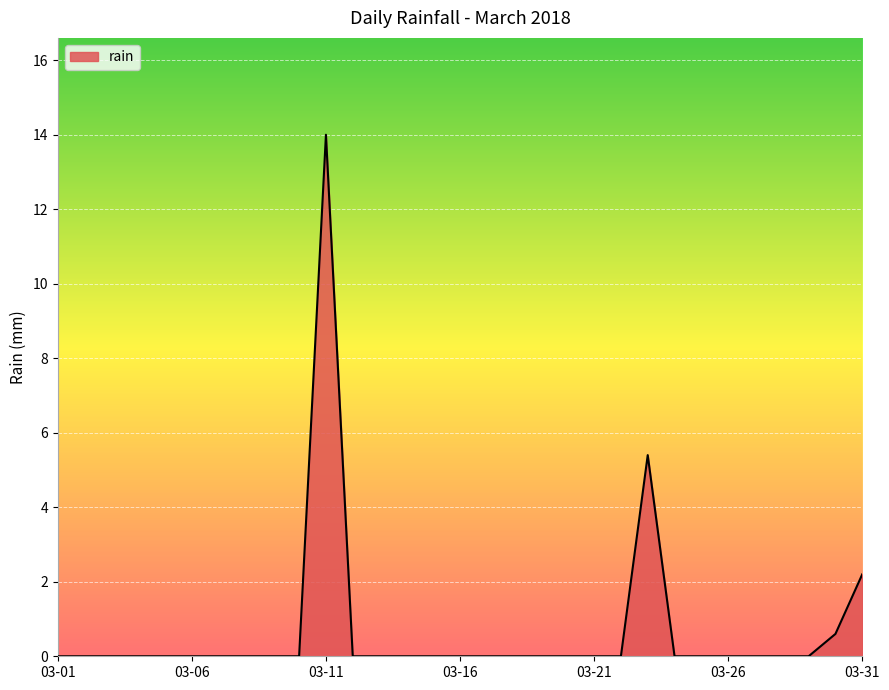

What is the maximum value shown in the chart?

14.0